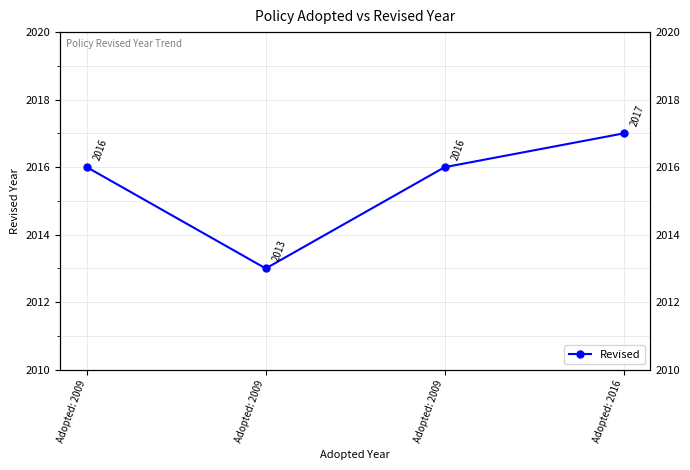

Which has a higher value, Adopted: 2009 or Adopted: 2009?

Adopted: 2009